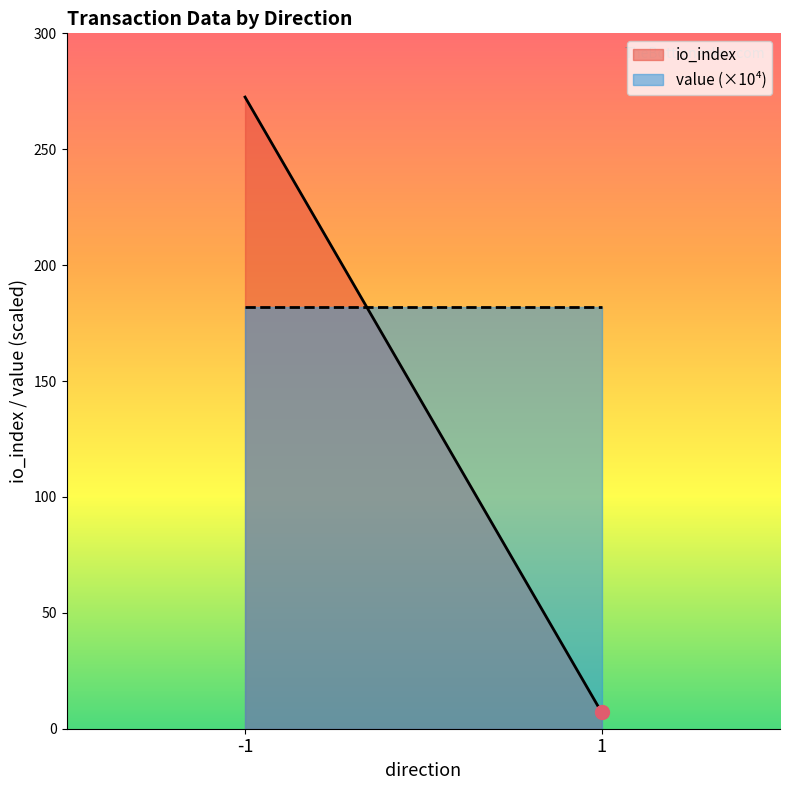

Rank the series by their average value, from highest to lowest.

value (×10⁴), io_index